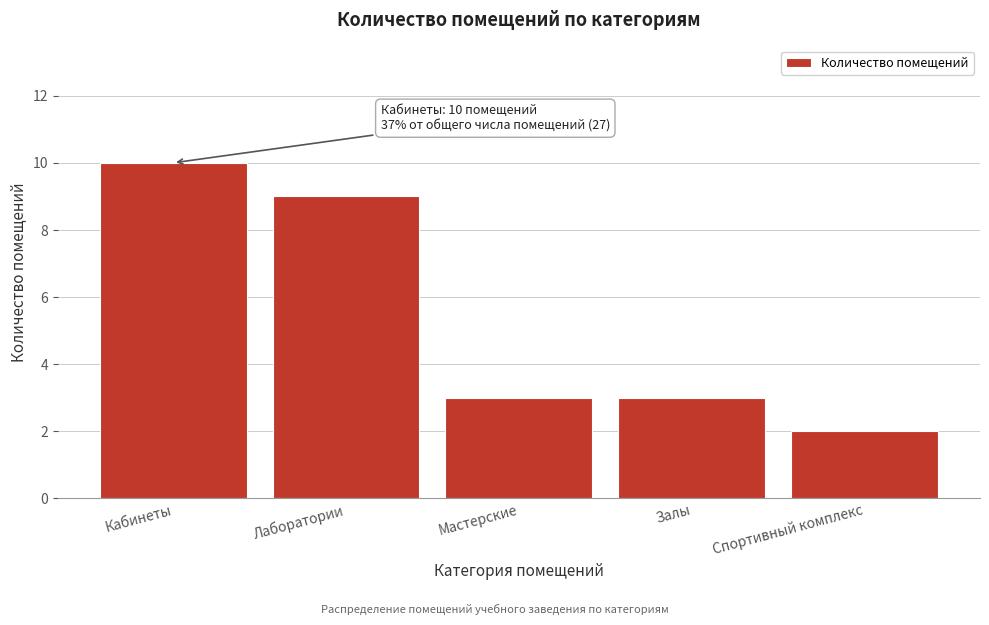

Reading left to right, transcribe all the data shown in this chart.

10	9	3	3	2